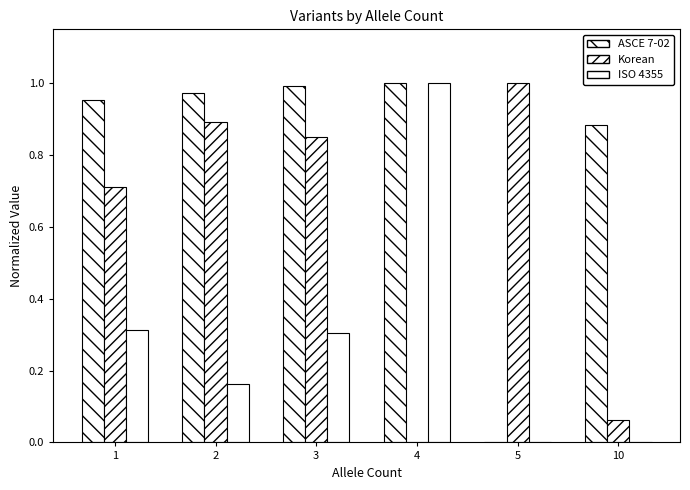

Are the bars horizontal?

No